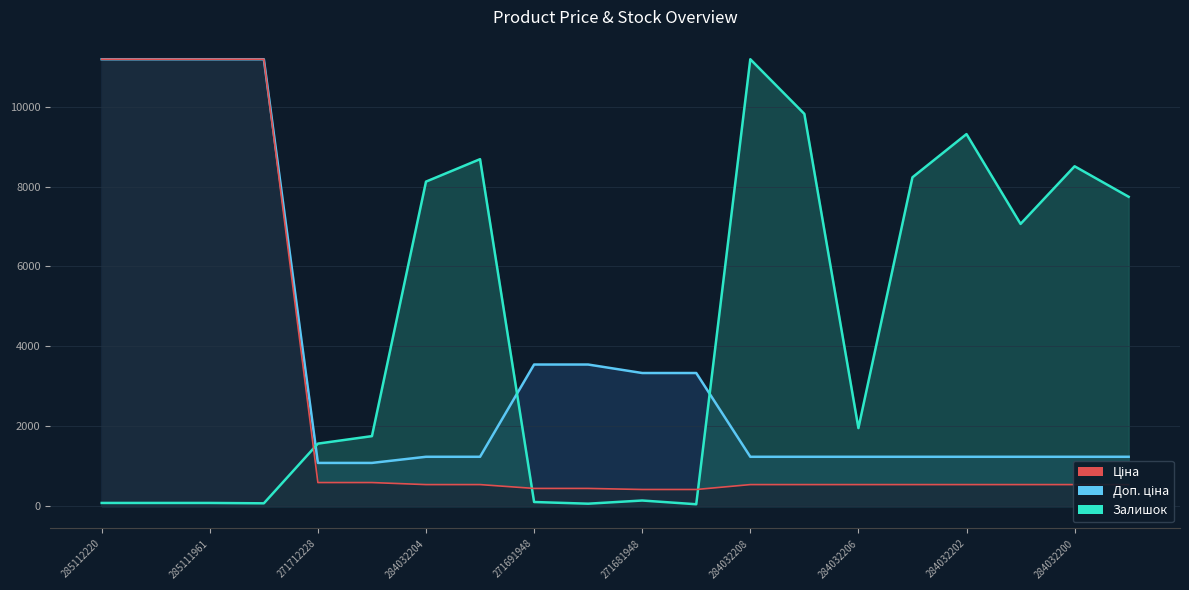

The Ціна series shows 539.0 at 284032203. True or false?

True